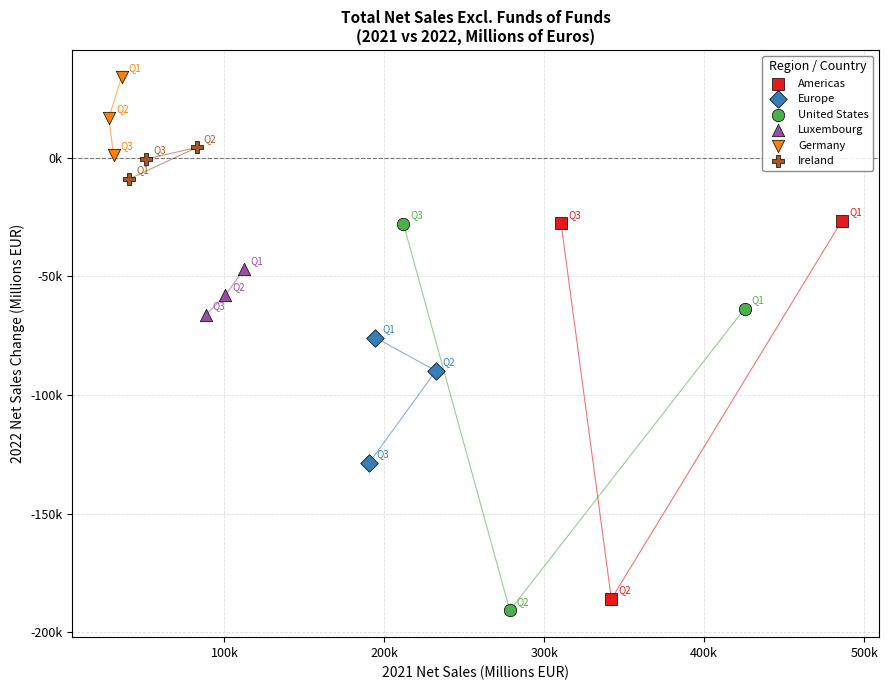

Which series contains the highest Y value?

Germany